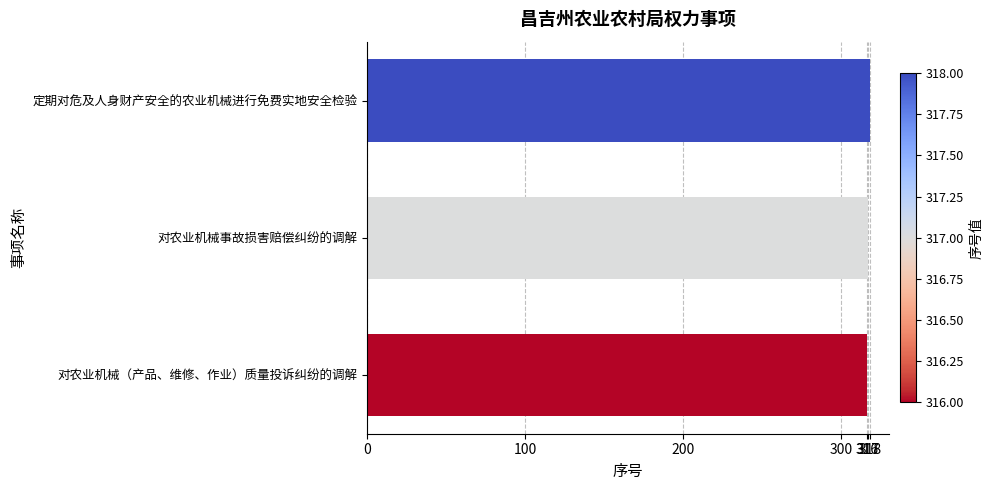

What is the ratio of the value at 对农业机械（产品、维修、作业）质量投诉纠纷的调解 to the value at 对农业机械事故损害赔偿纠纷的调解?

1.0